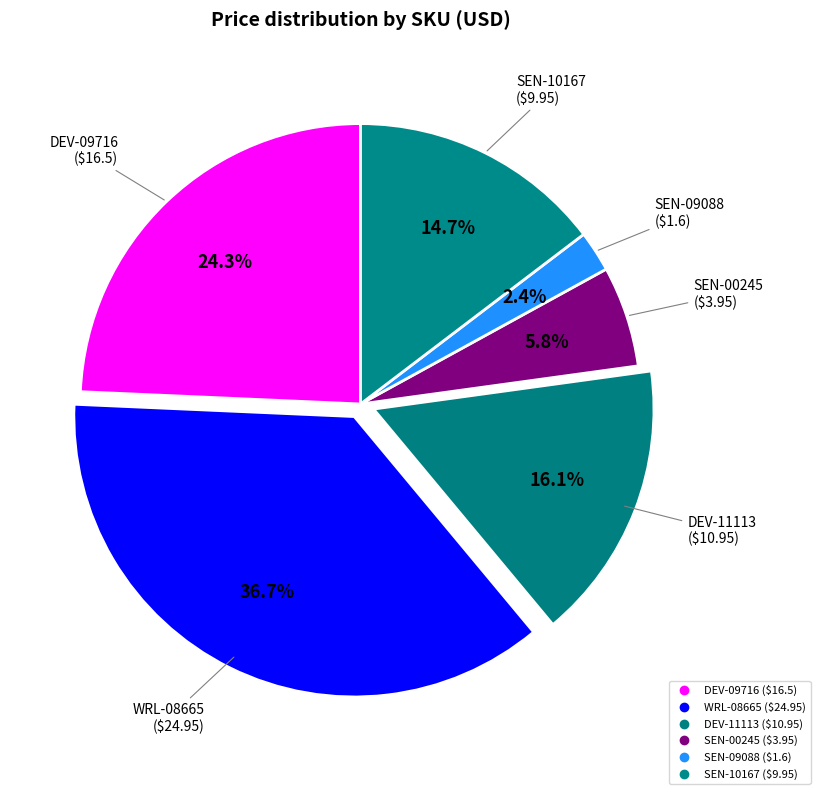

Count the number of slices in the pie.

6